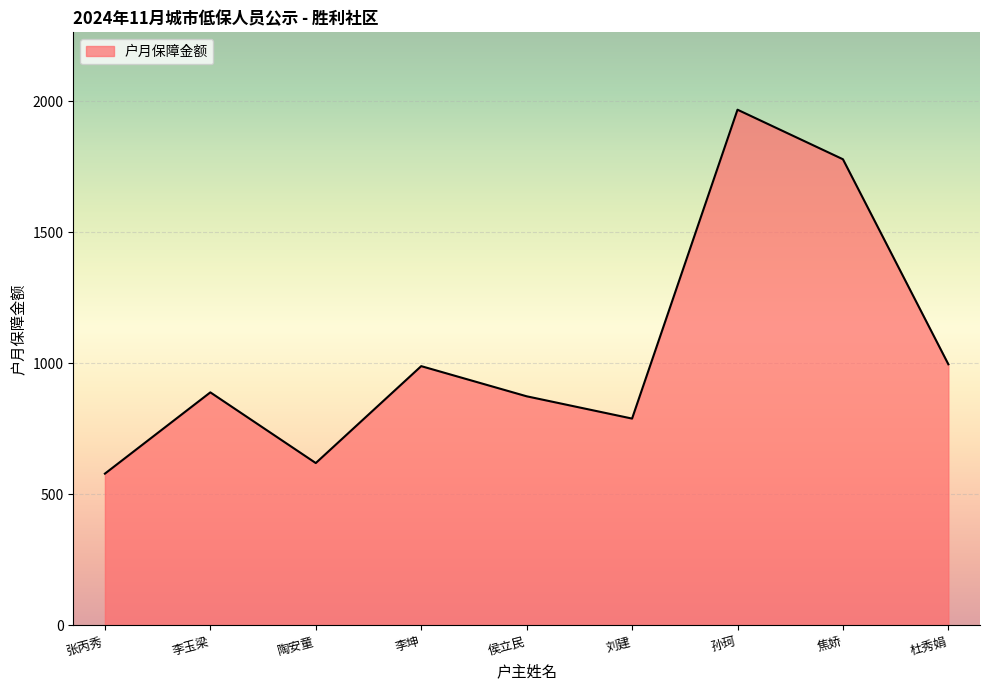

What is the difference between the values at 孙珂 and 焦娇?

189.0